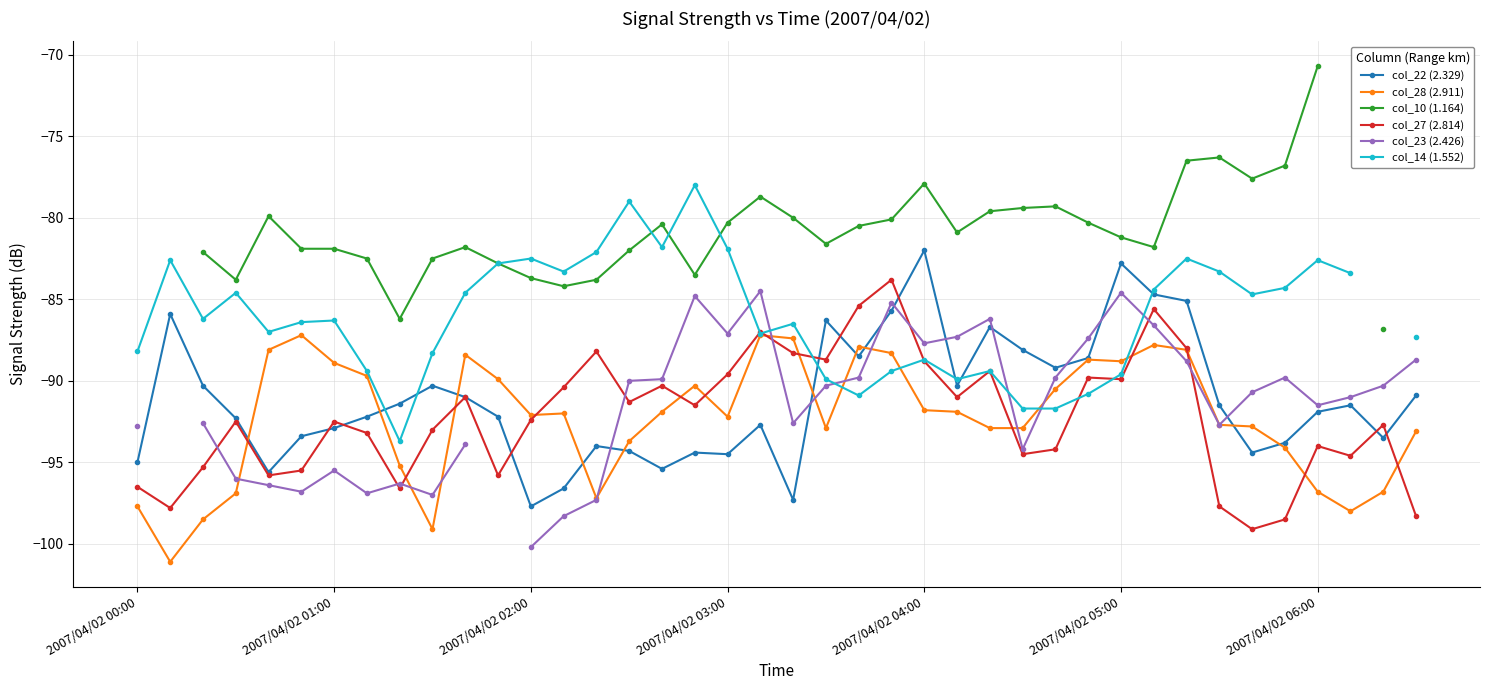

True or false: col_10 (1.164) and col_22 (2.329) intersect in this chart.

False